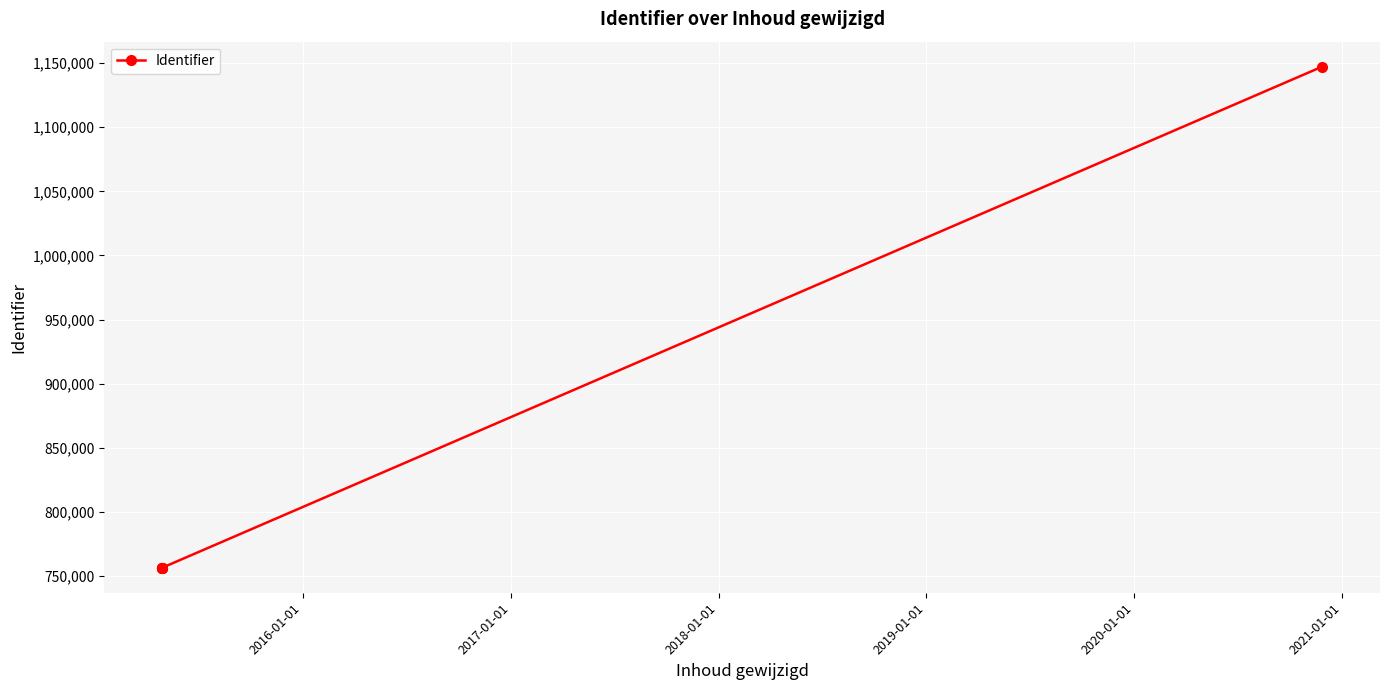

How many lines are shown in the chart?

1